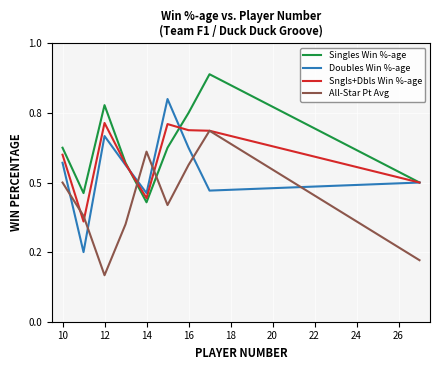

At which label does All-Star Pt Avg reach its minimum?

12